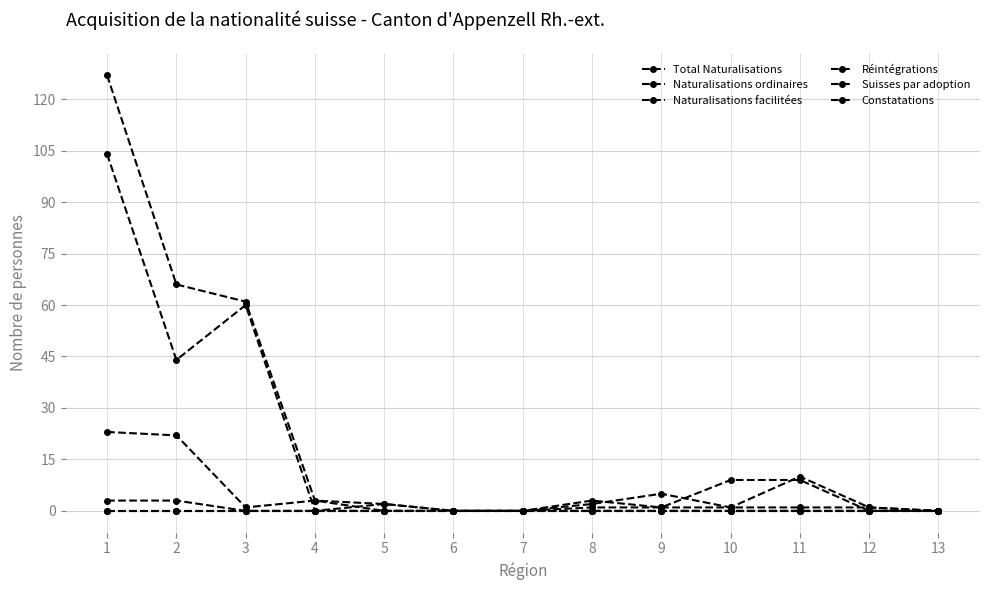

Which label corresponds to the largest value in the chart?

1